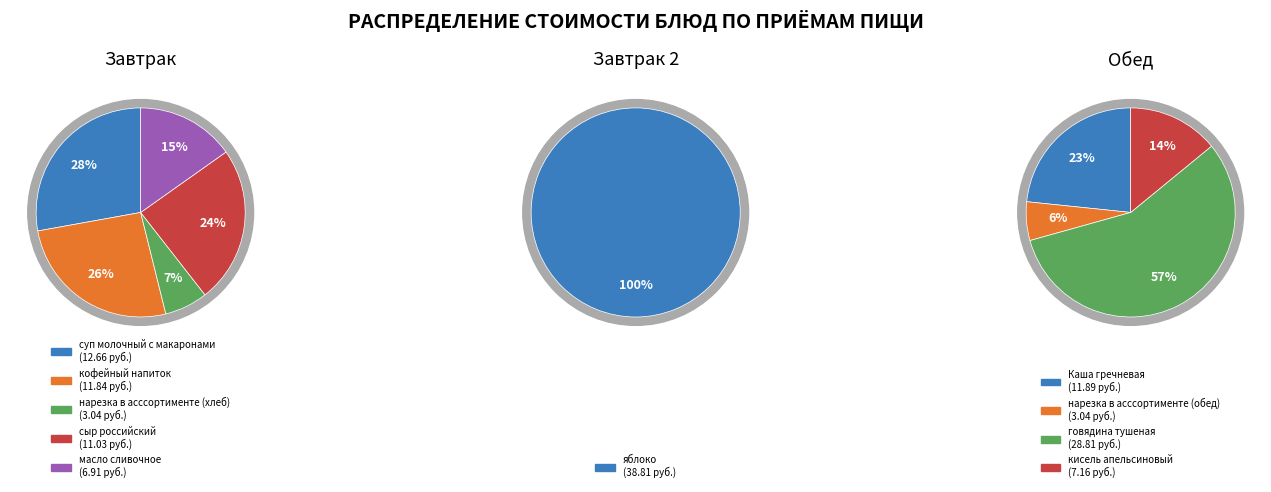

What is the change in value from масло сливочное to кисель апельсиновый?

+0.2